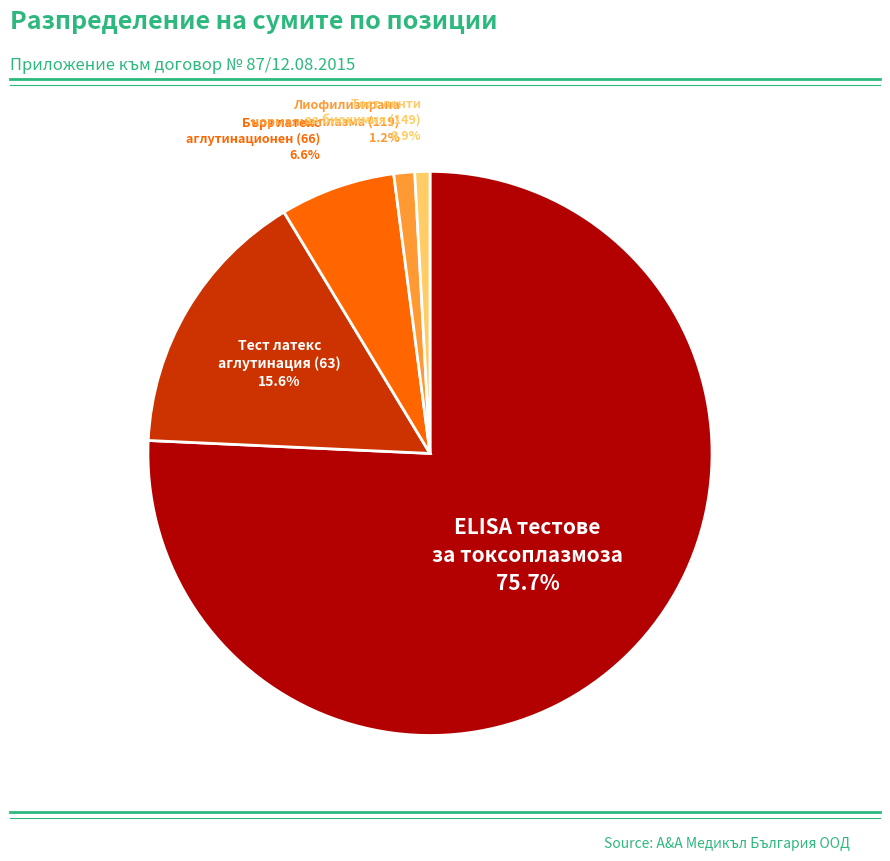

Does any single category account for the majority?

Yes